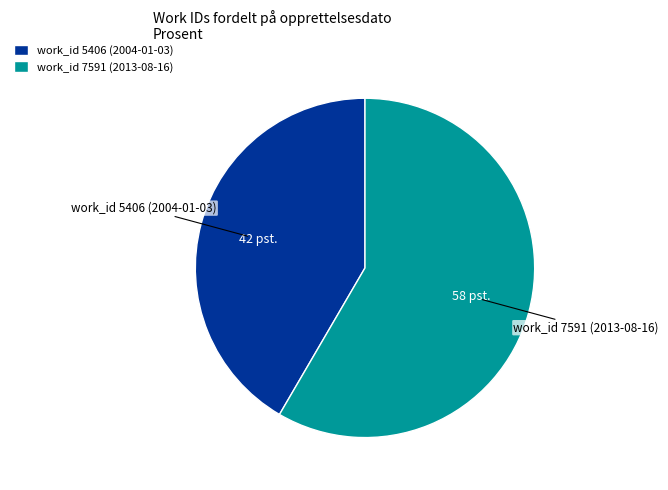

Approximately how many times larger is the value at work_id 5406 (2004-01-03) compared to work_id 7591 (2013-08-16)?

0.7